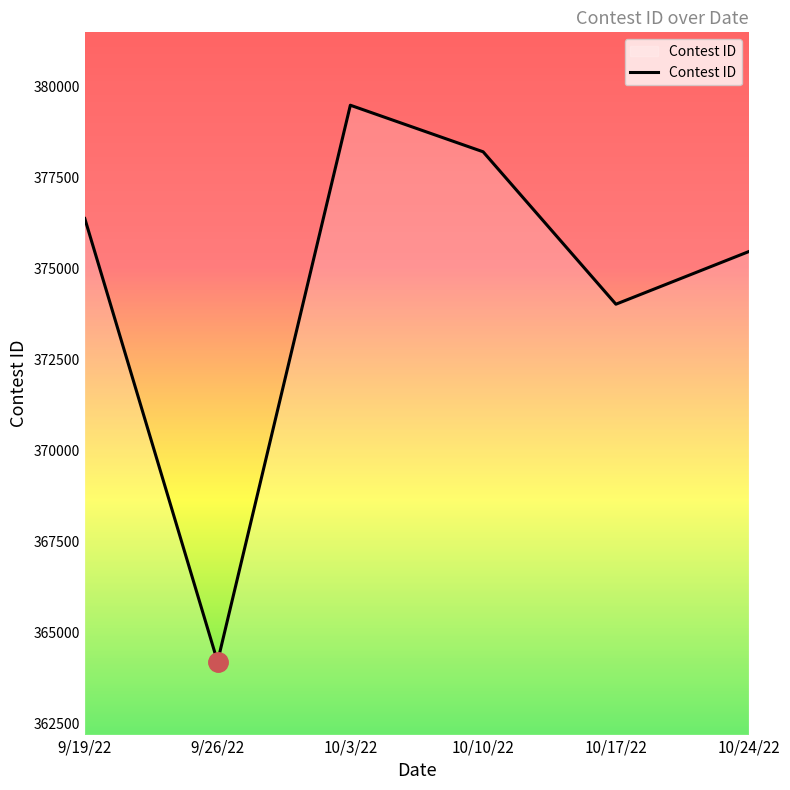

What is the smallest value displayed?

364205